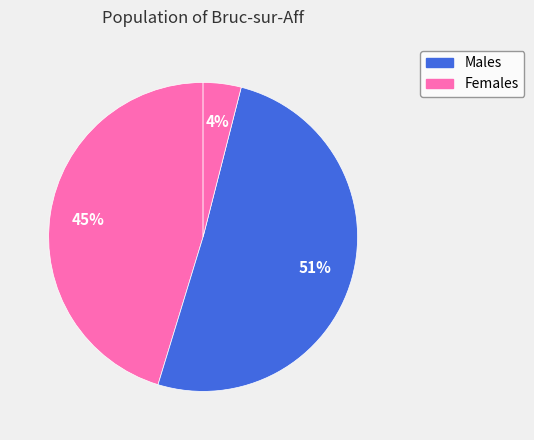

How many slices are in this pie chart?

3